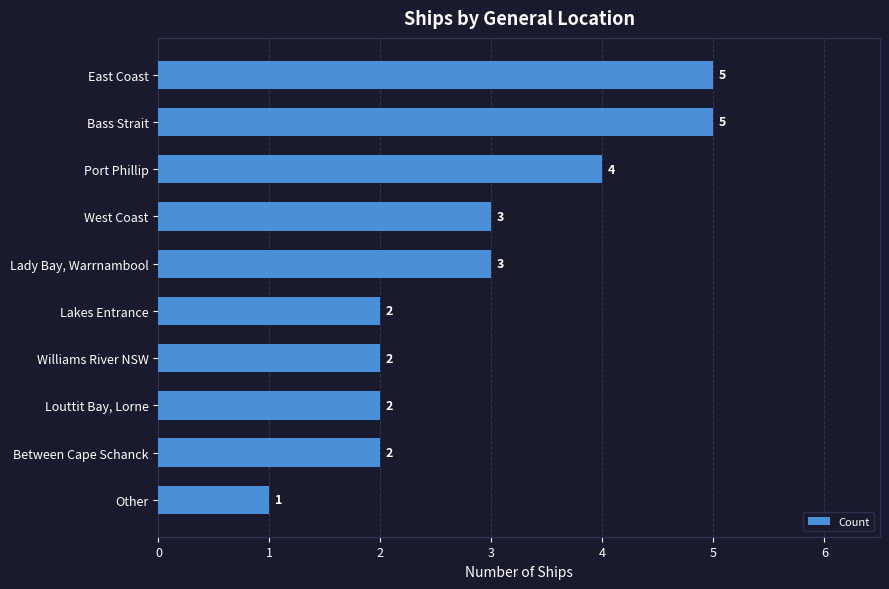

True or false: the data shows 2 at Bass Strait.

False